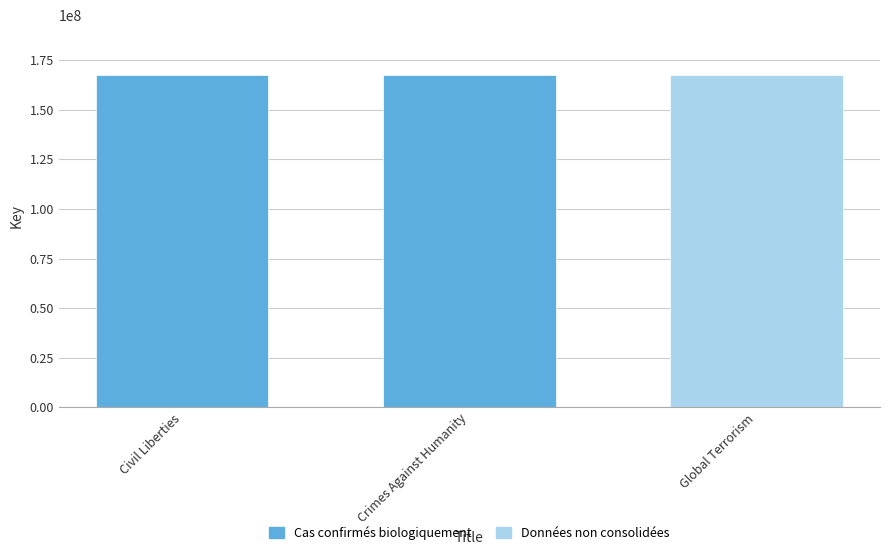

What are all the series names shown in the legend?

Cas confirmés biologiquement, Données non consolidées